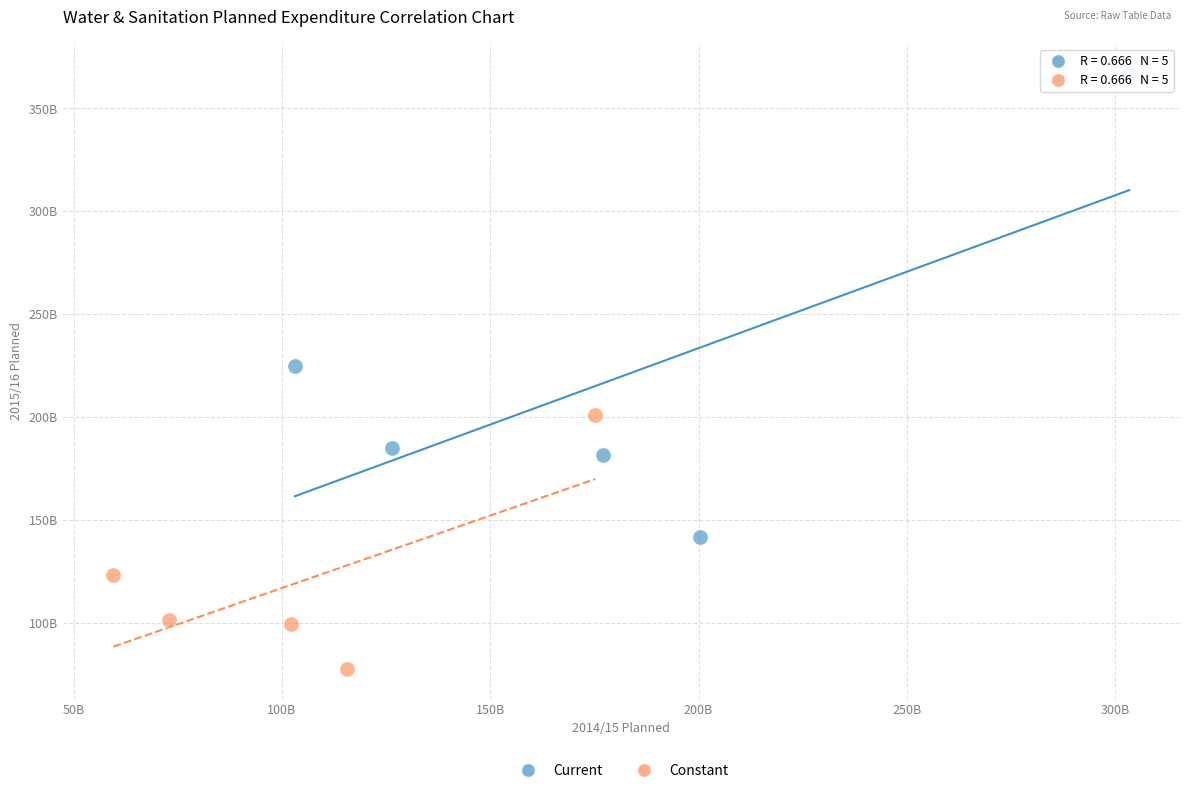

Which series has the widest spread of Y values?

Current